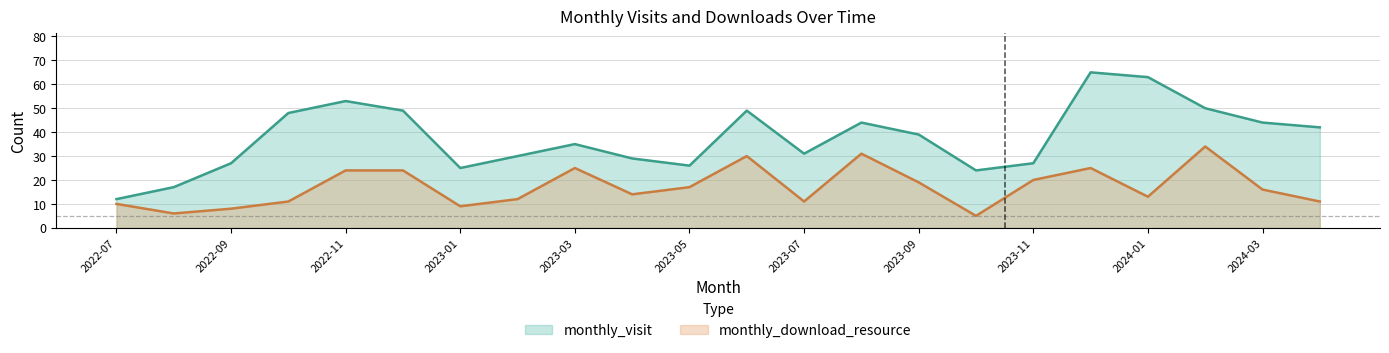

What is the difference between the maximum and minimum values in the monthly_download_resource series?

29